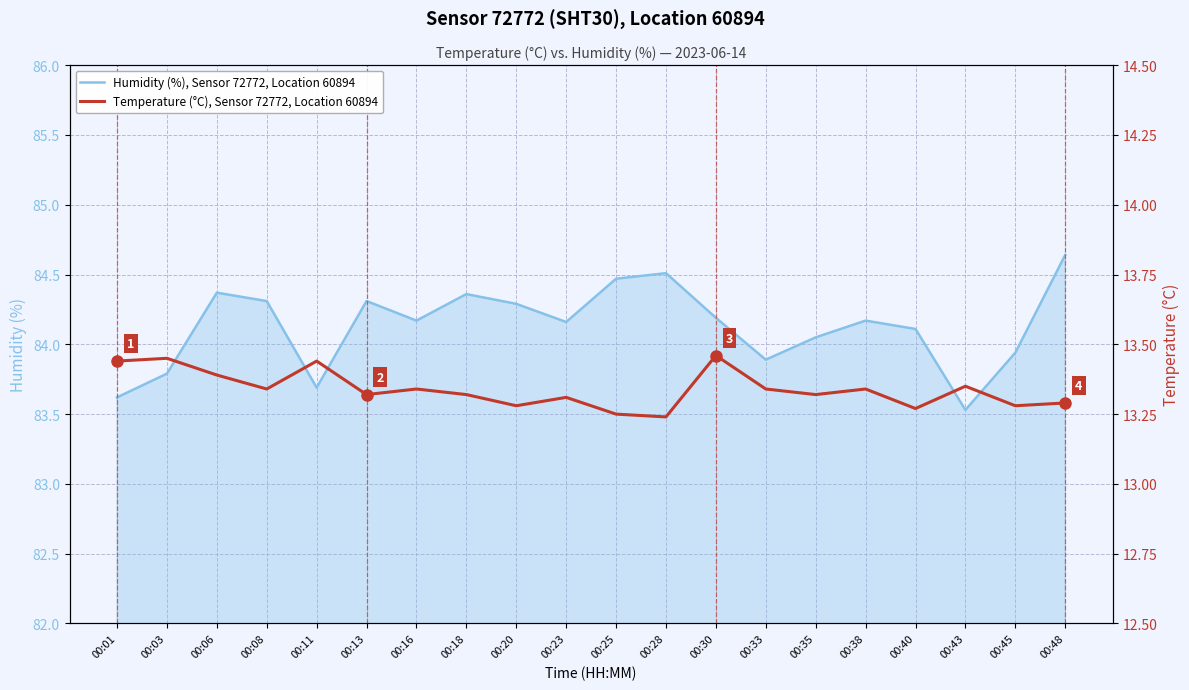

What is the sum of all Temperature (°C), Sensor 72772, Location 60894 values?

266.8